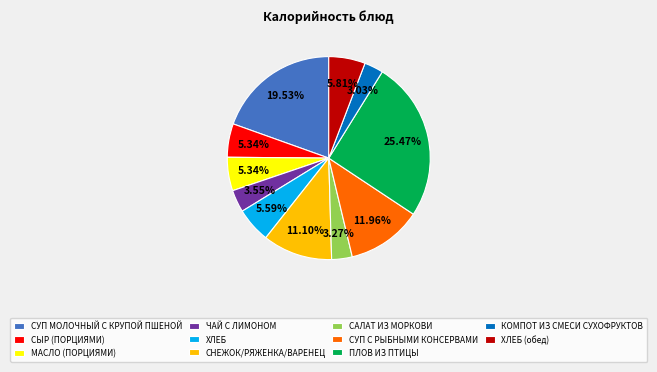

How many segments does this pie chart have?

11